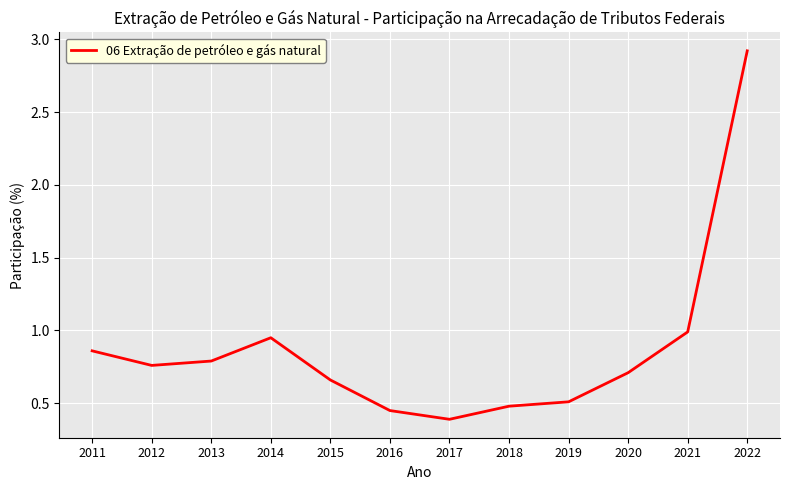

What is the difference between the maximum and minimum values?

2.5